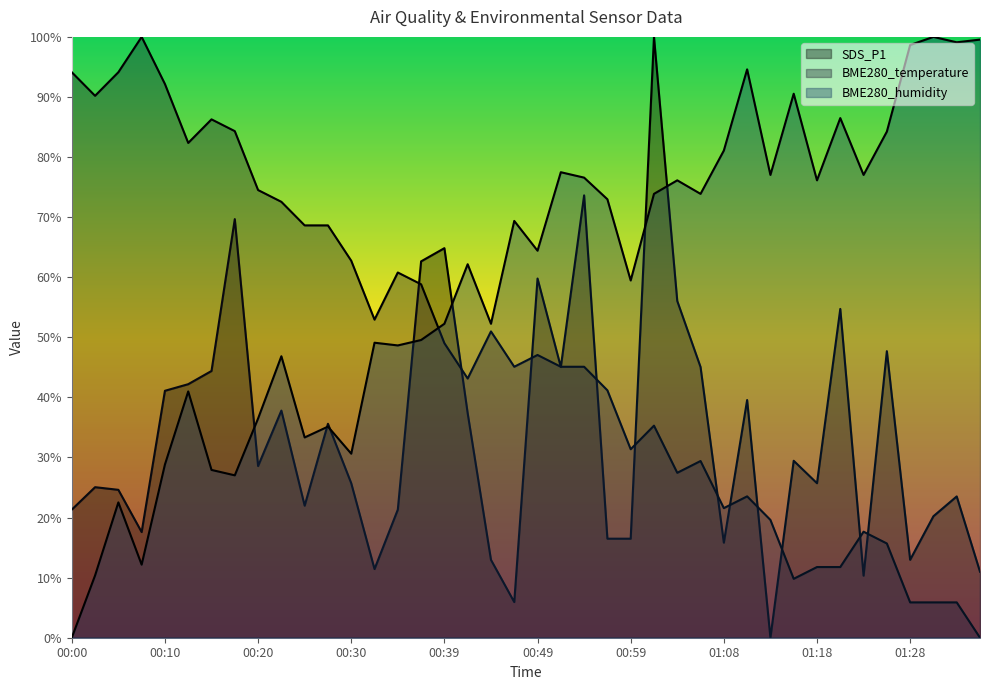

What position from the left is 01:25?

36